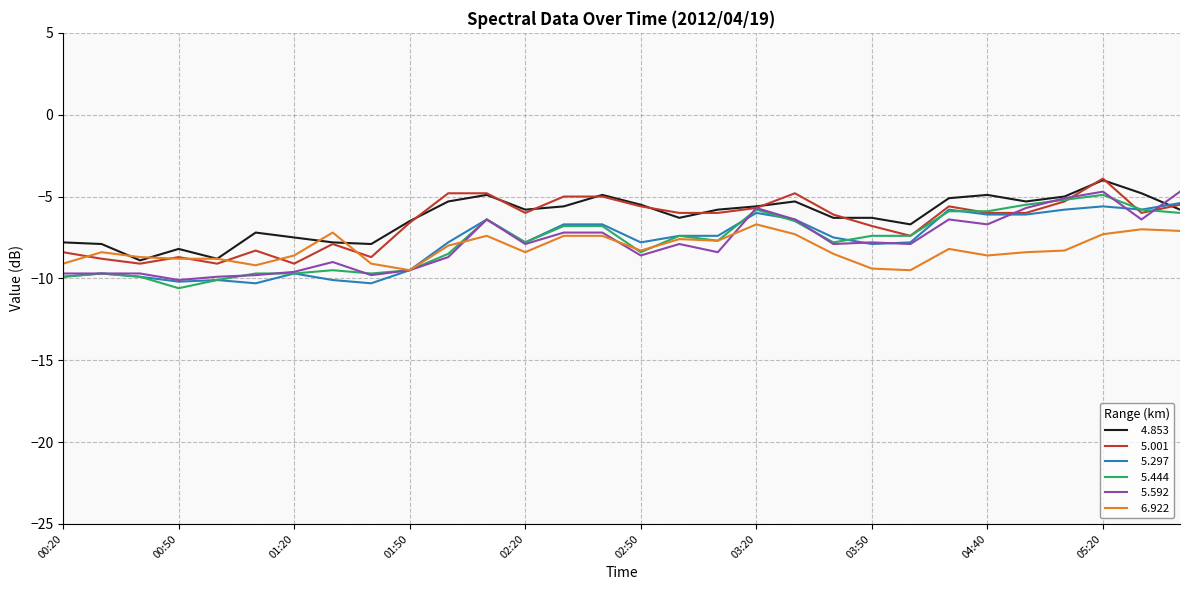

What is the maximum value shown in the chart?

-3.9